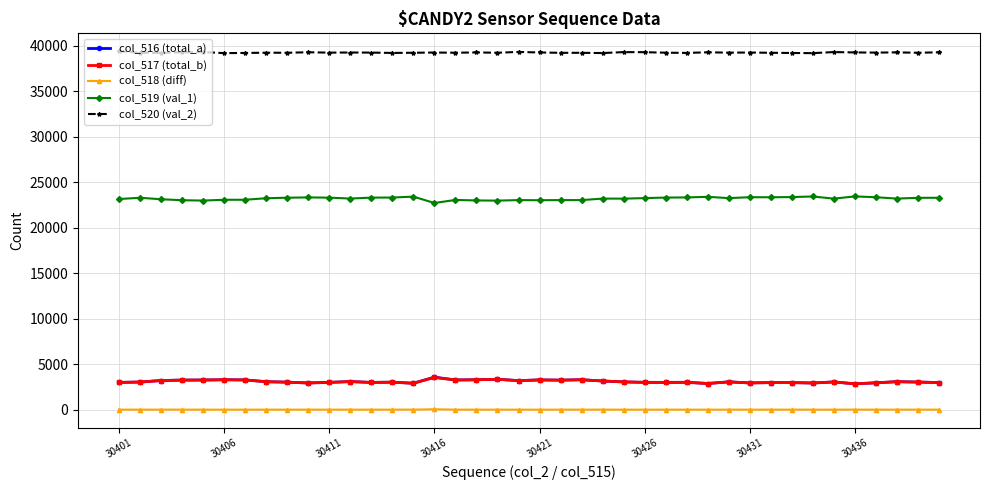

True or false: col_520 (val_2) and col_518 (diff) intersect in this chart.

False